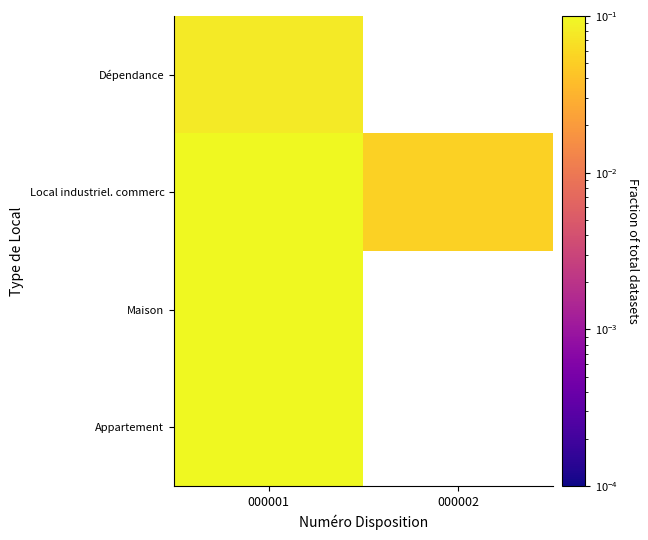

Which category has the lowest value in the Local industriel. commerc series?

000002